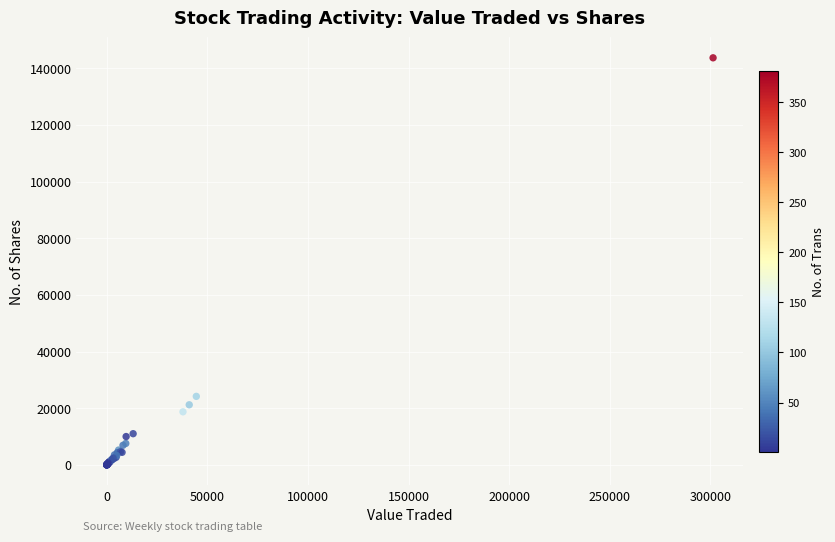

What Y value in the scatter plot is closest to 71834?

24185